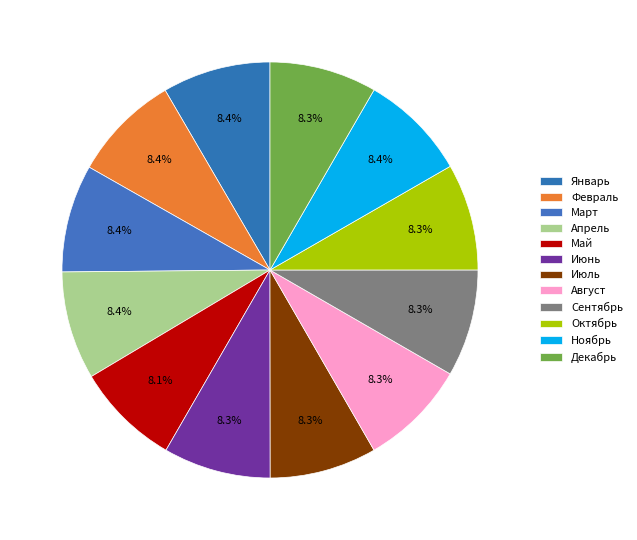

How many segments does this pie chart have?

12